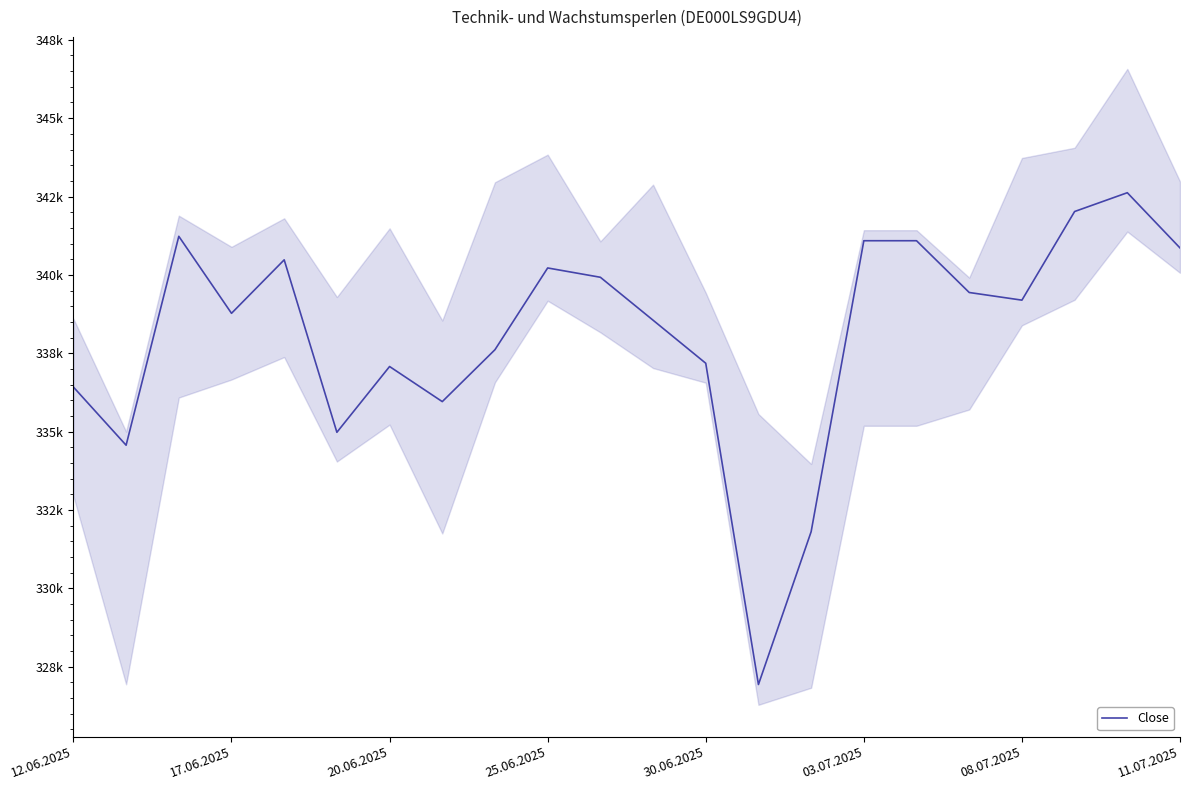

How many points are lower than both their immediate neighbors (excluding endpoints)?

6